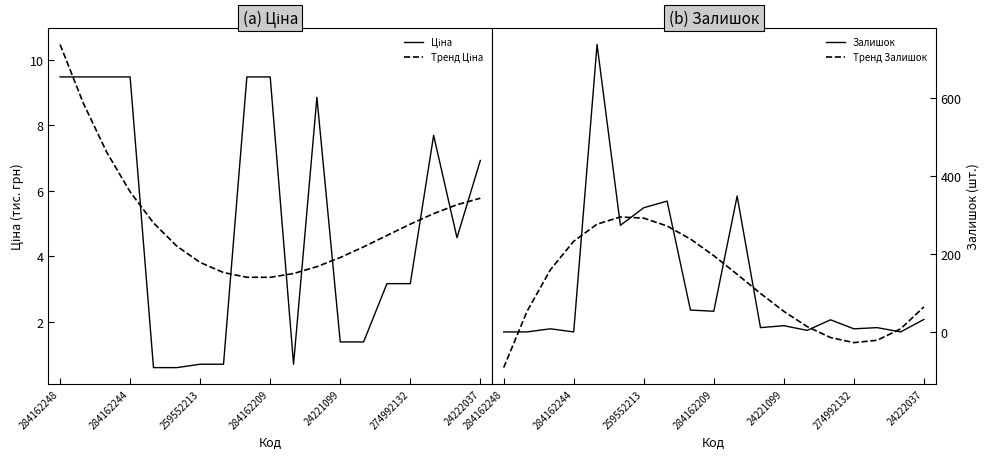

Which category has the lowest value in the Тренд Залишок series?

284162248